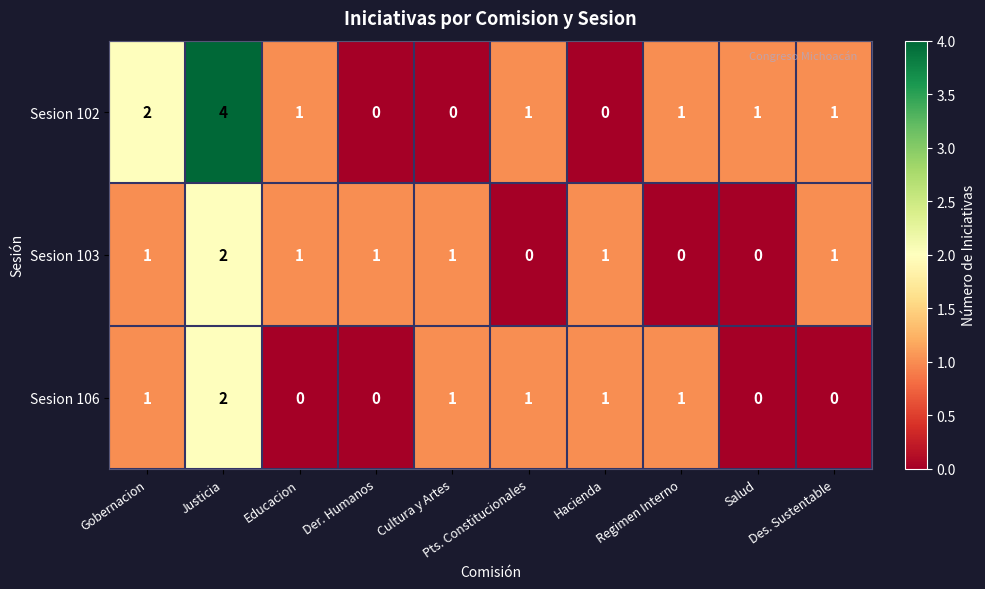

Count the number of data series in this chart.

3